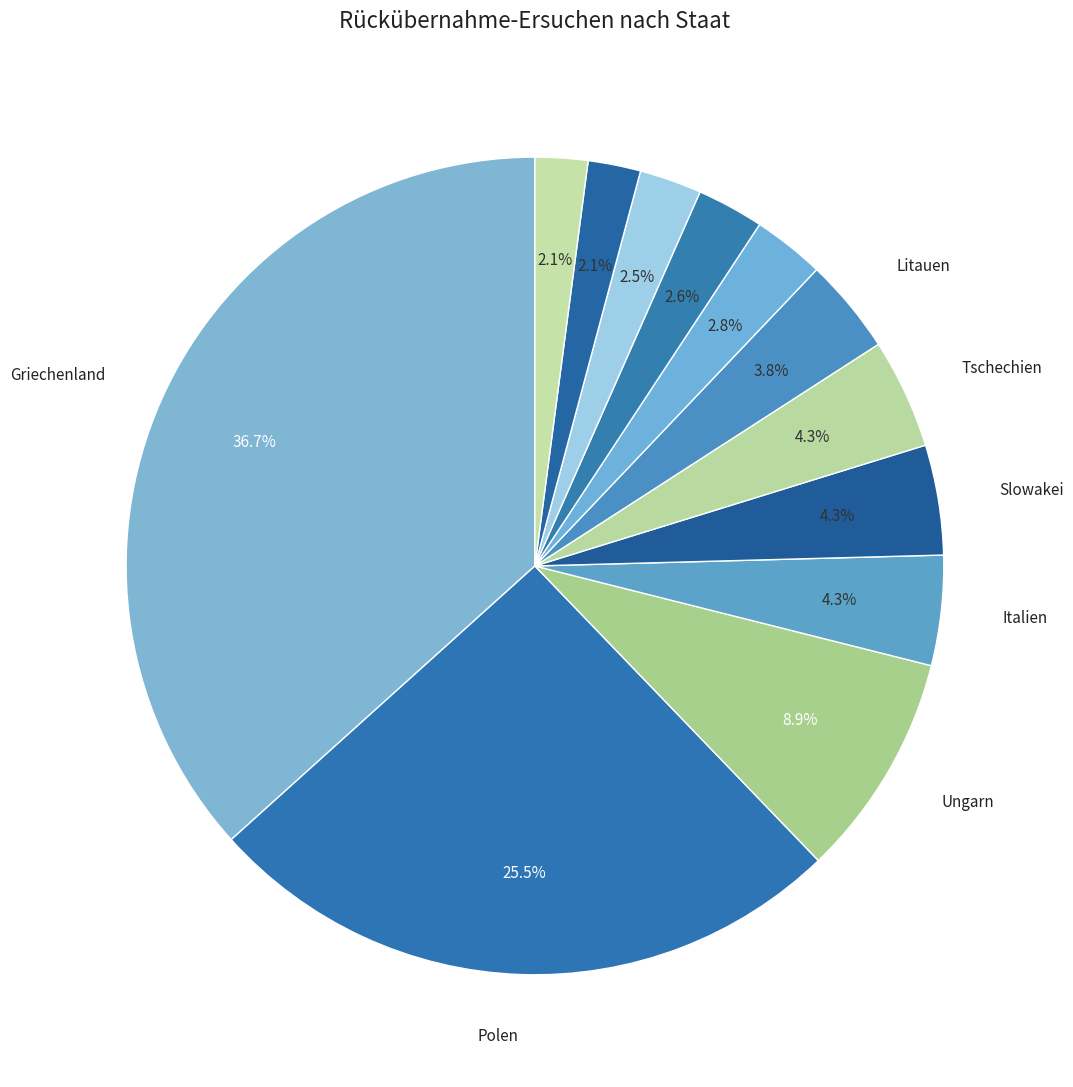

Is there a majority slice in this chart?

No